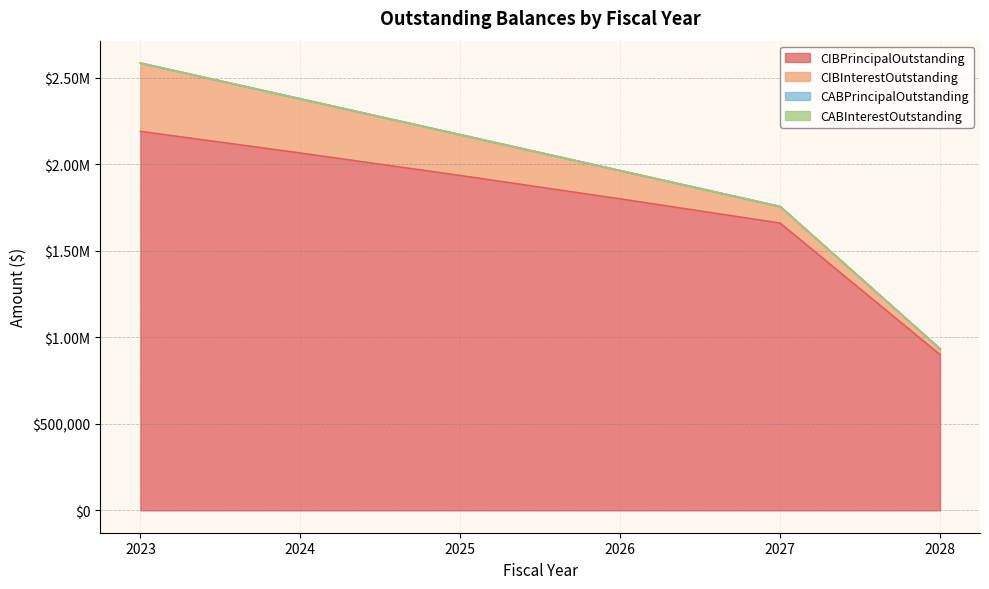

Read the CIBInterestOutstanding value at 2026, to the nearest 10.

163500